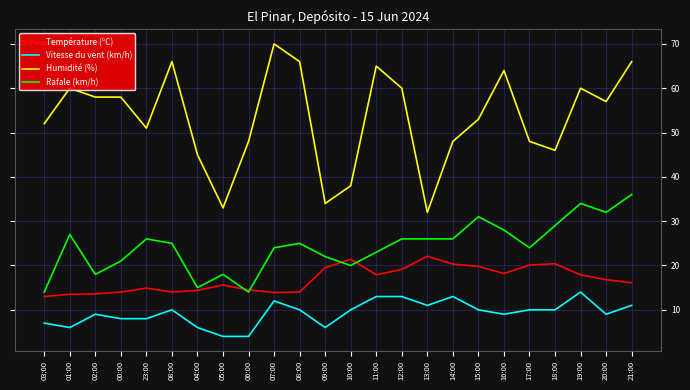

List the labels in order of Vitesse du vent (km/h) value, smallest first.

05:00, 06:00, 01:00, 04:00, 09:00, 03:00, 00:00, 23:00, 02:00, 16:00, 20:00, 08:00, 08:00, 10:00, 15:00, 17:00, 18:00, 13:00, 21:00, 07:00, 11:00, 12:00, 14:00, 19:00